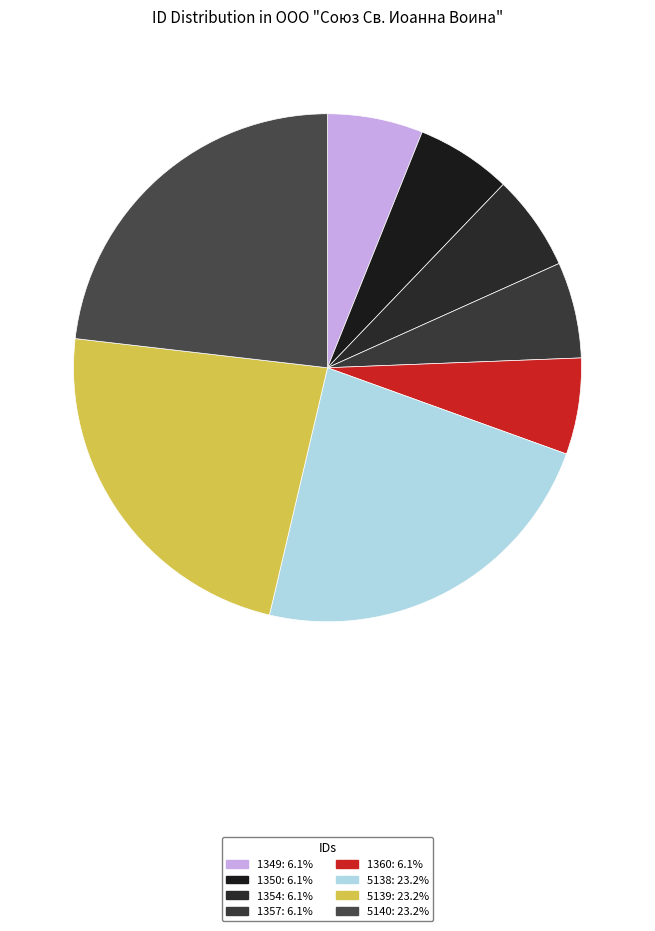

Does 1354 represent more than half of the total?

No